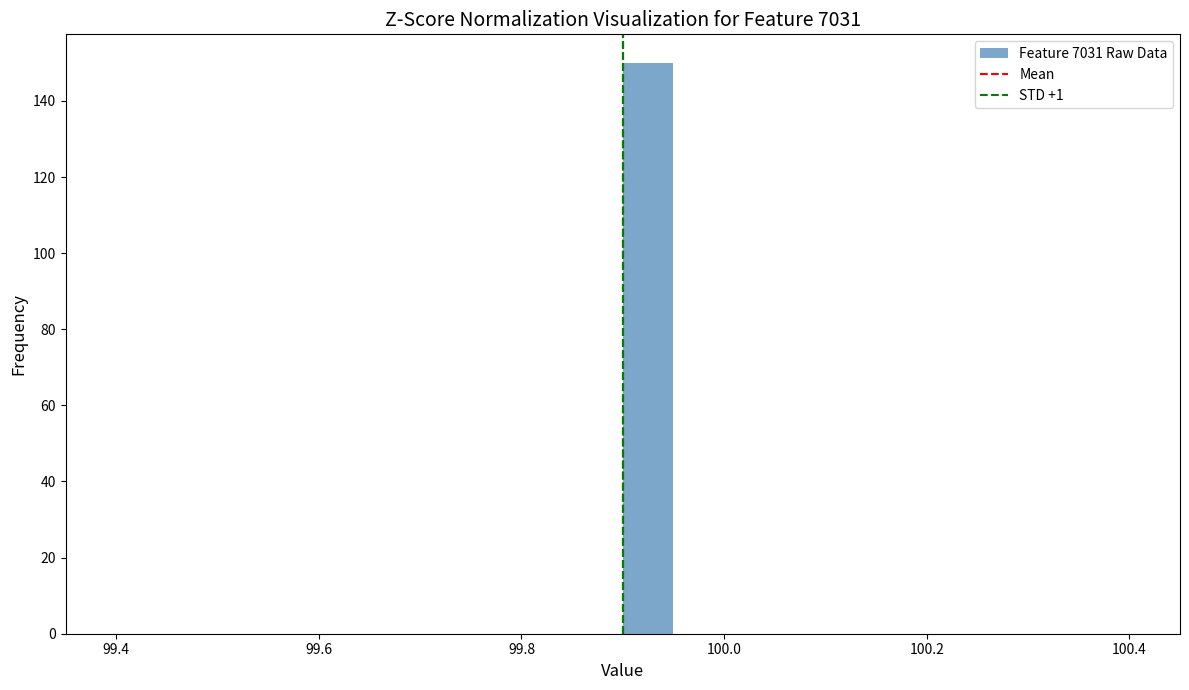

Read against the x-axis, roughly where is the centre of the tallest bar?

99.92